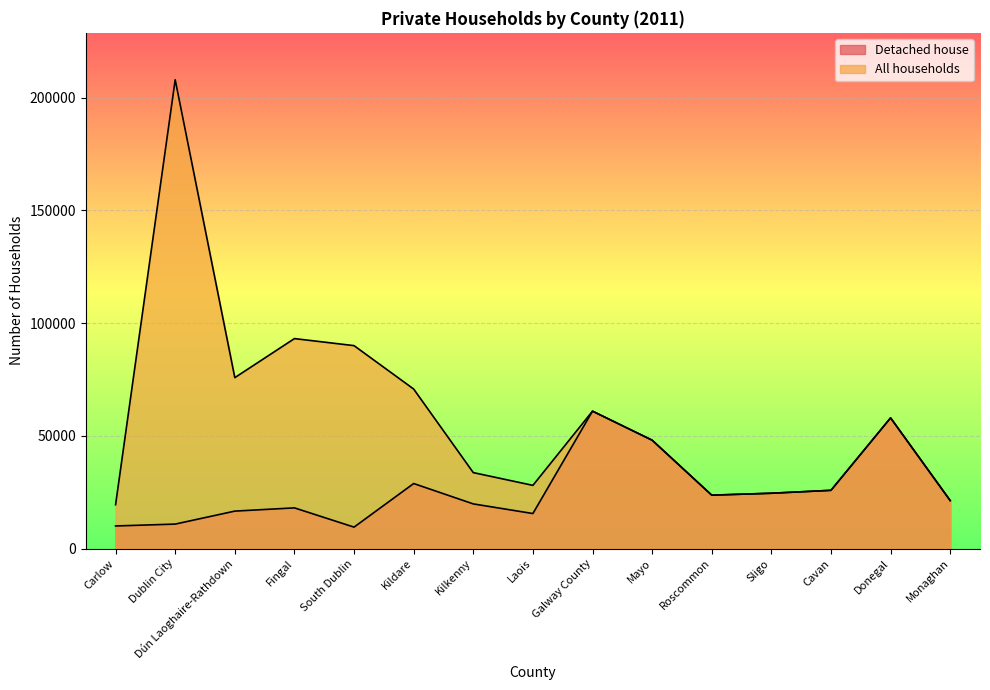

How many interior local valleys does the All households series have?

3